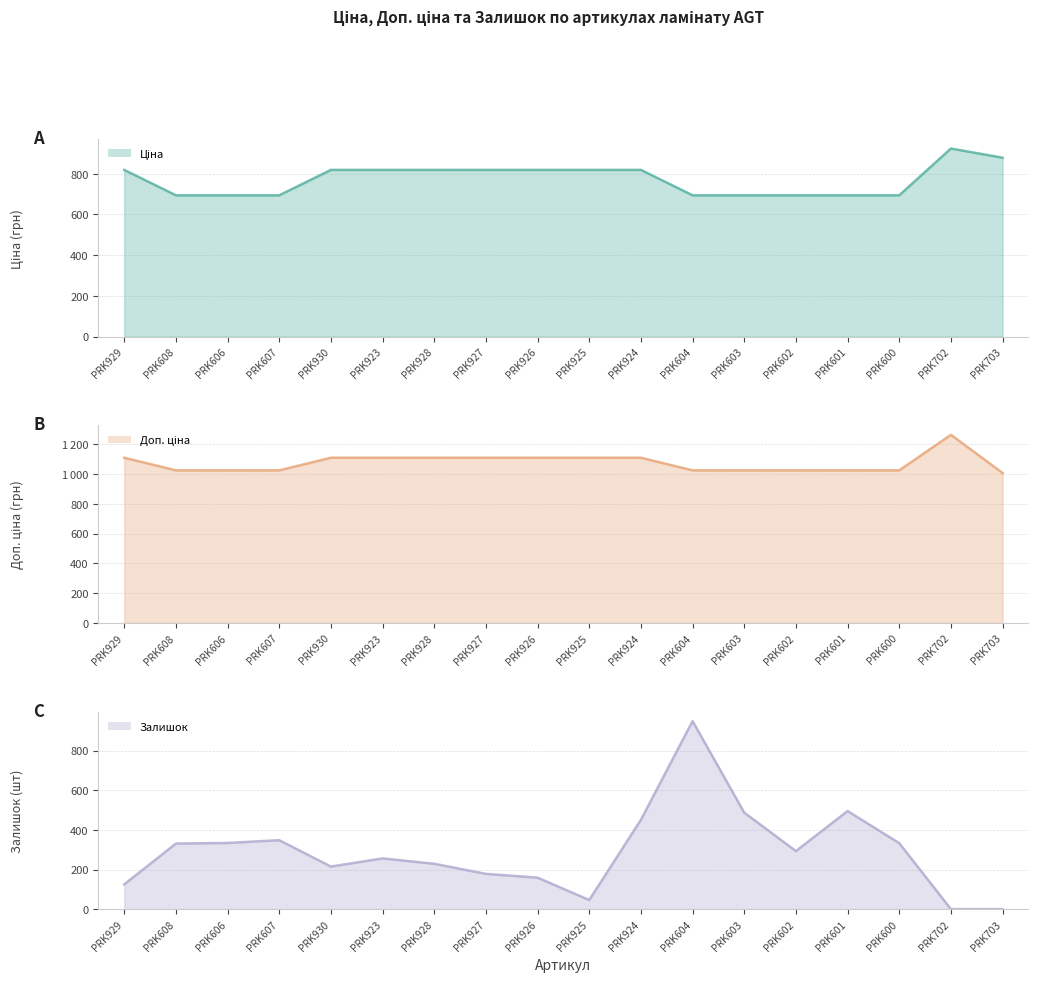

What is the difference between the highest and lowest values at PRK606?

690.6